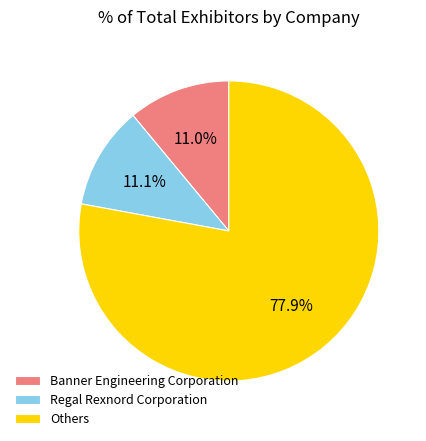

Is Regal Rexnord Corporation the majority of the pie?

No